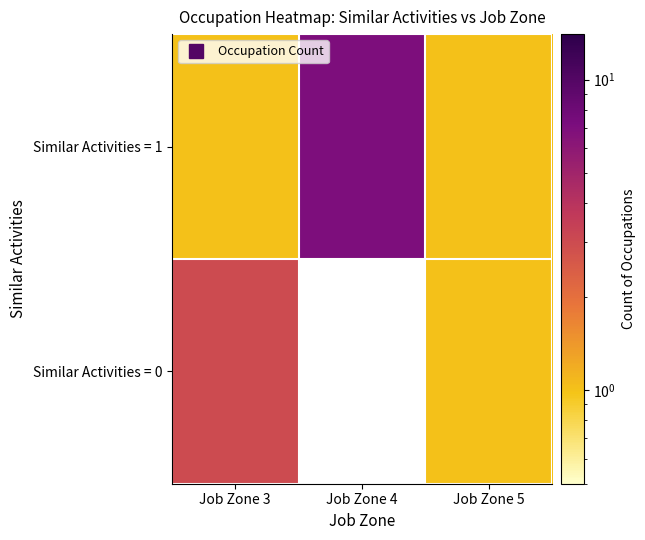

The Similar Activities = 1 series shows 7.0 at Job Zone 4. True or false?

True